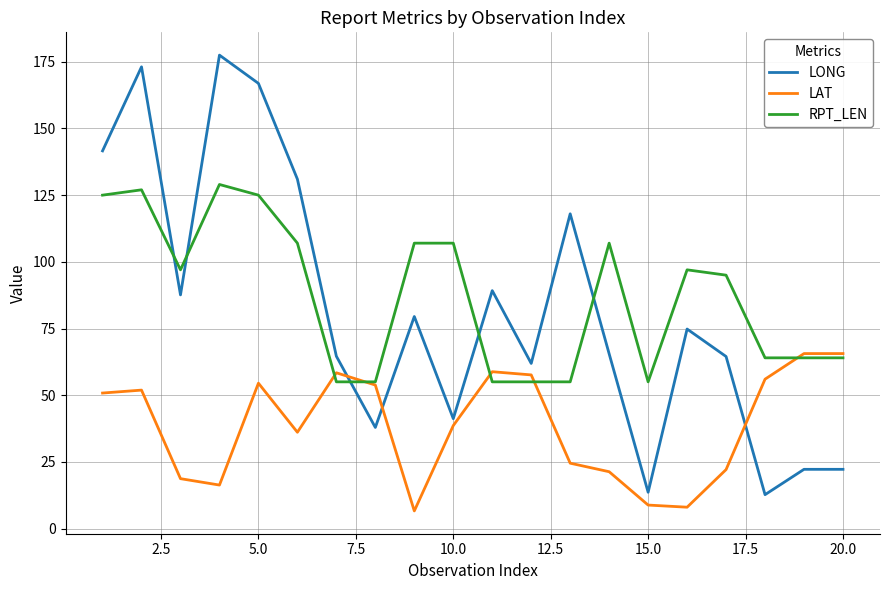

What is the greatest value displayed?

177.5